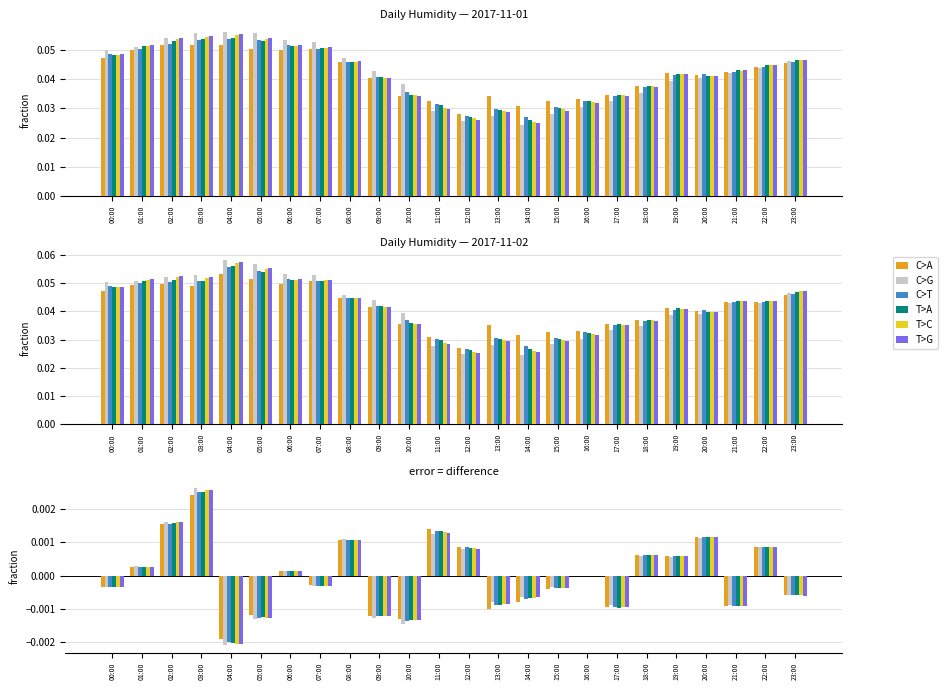

The value of C>A at 02:00 is 0.0. True or false?

False